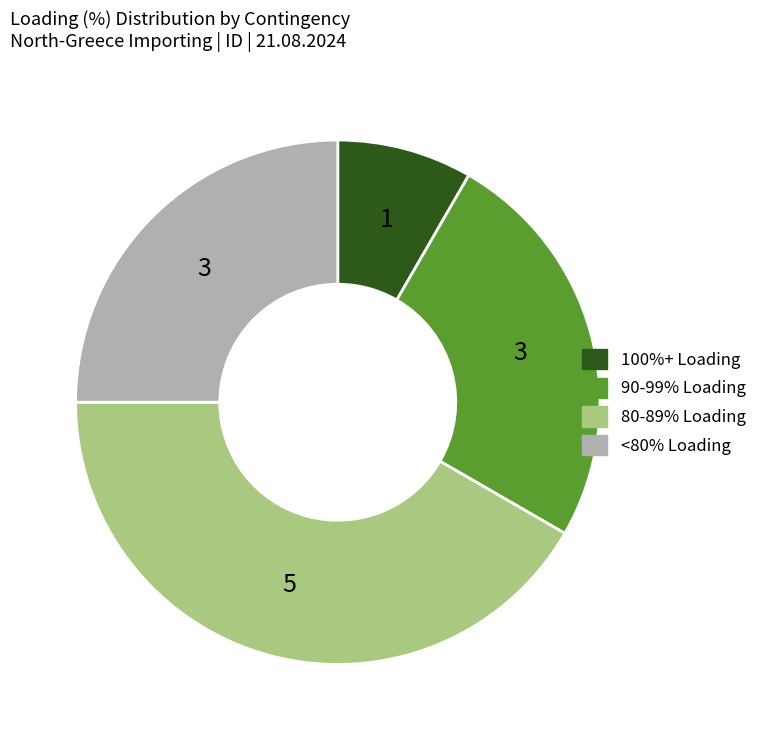

How many slices are in this pie chart?

4